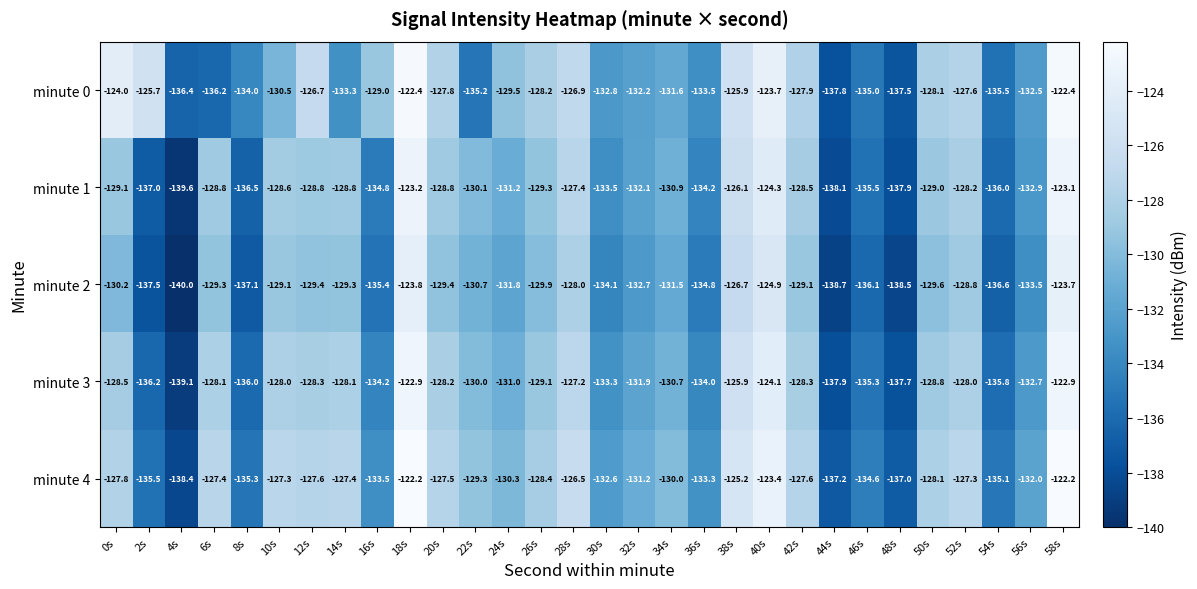

Rank the series by their maximum value, from highest to lowest.

minute 4, minute 0, minute 3, minute 1, minute 2